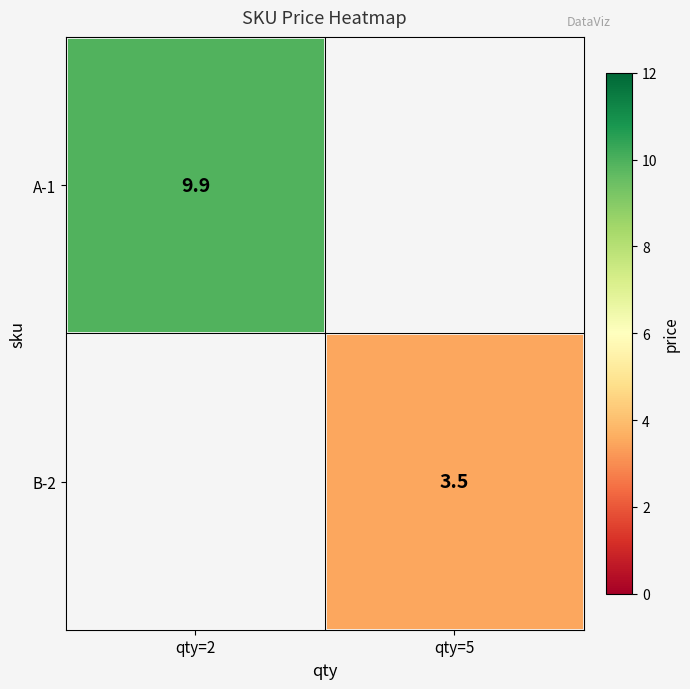

The A-1 series shows 9.9 at qty=2. True or false?

True